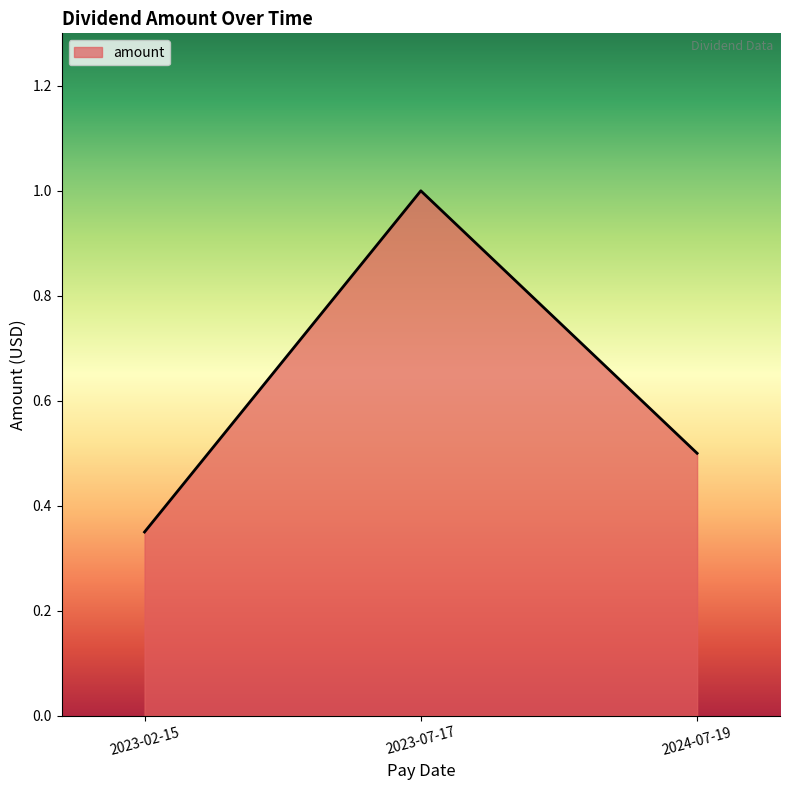

Rank the categories by value from highest to lowest.

2023-07-17, 2024-07-19, 2023-02-15